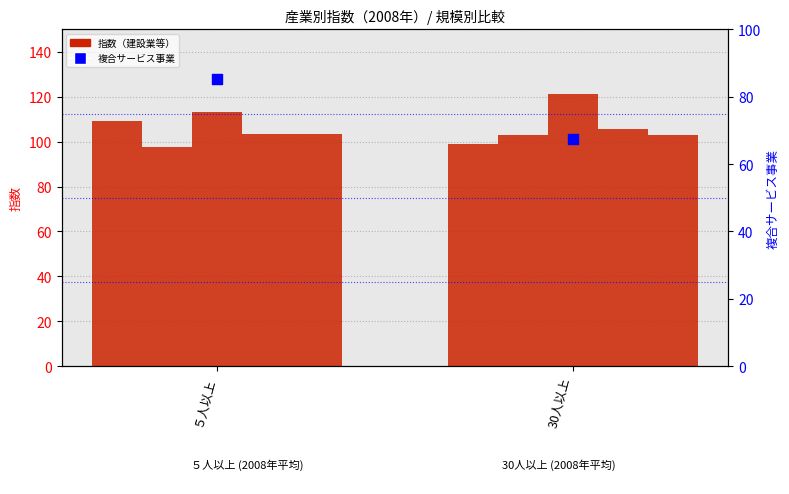

At which category is the sum across all series the highest?

５人以上